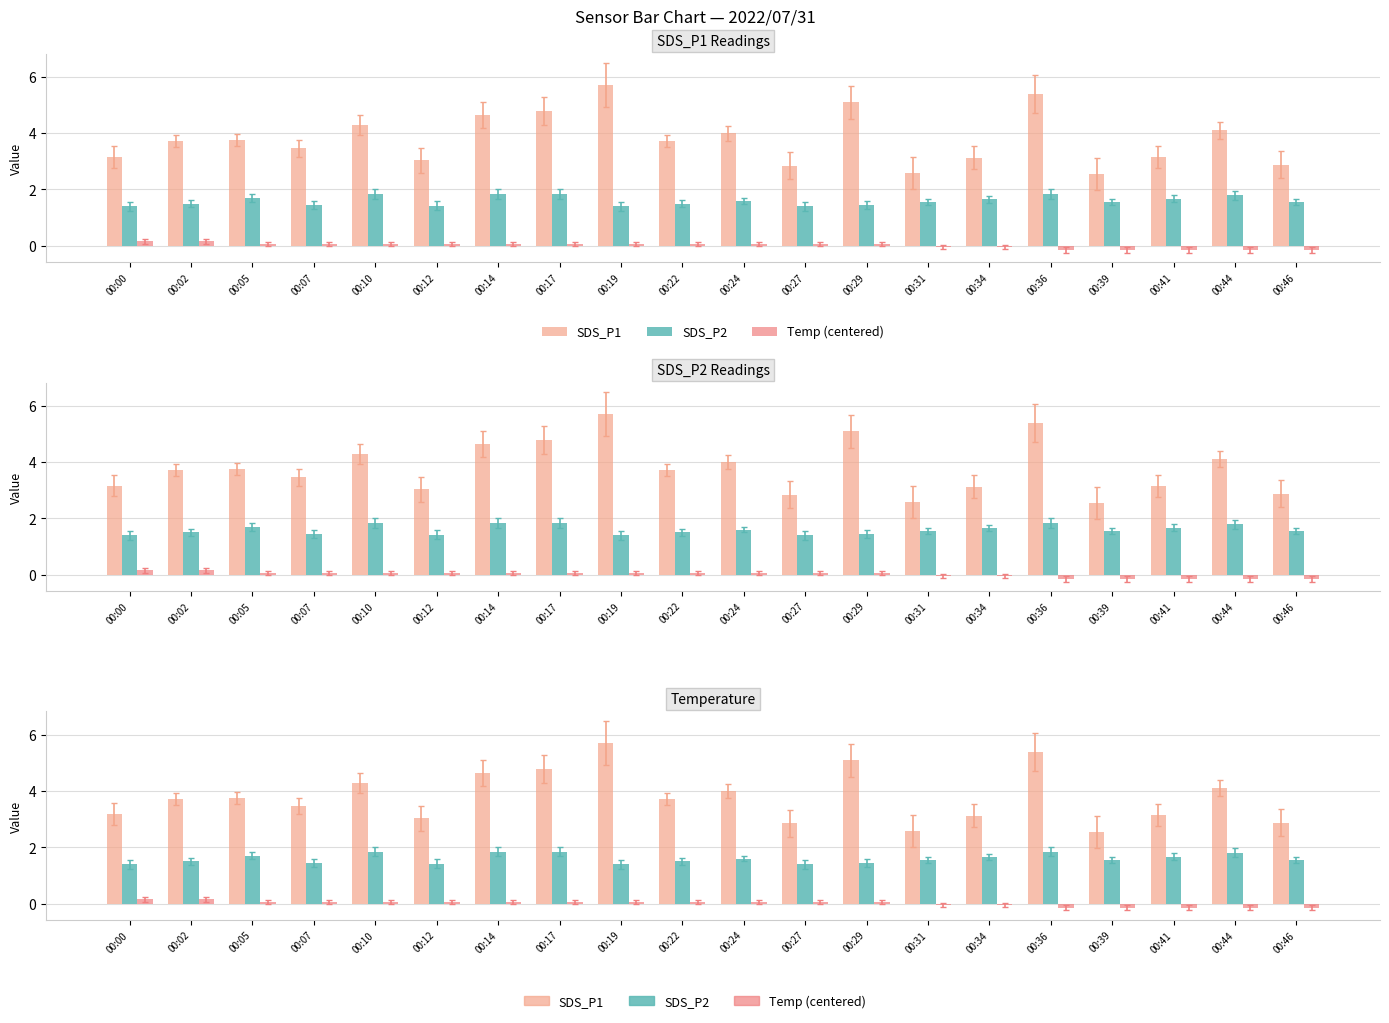

Is it true that SDS_P2 equals 1.7 at 00:41?

True